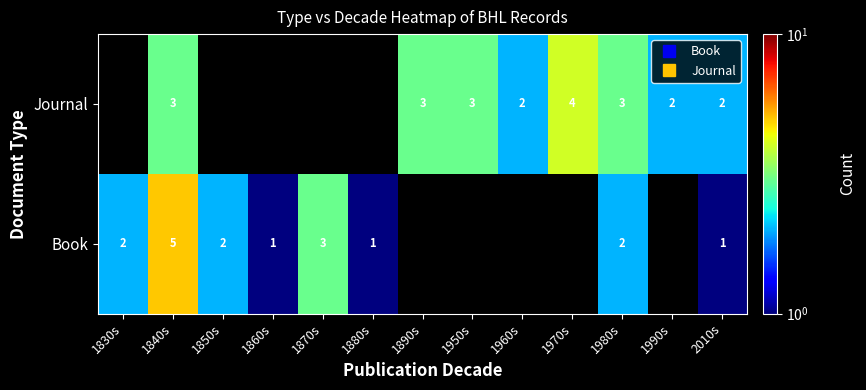

Rank the series by their average value, from lowest to highest.

Book, Journal